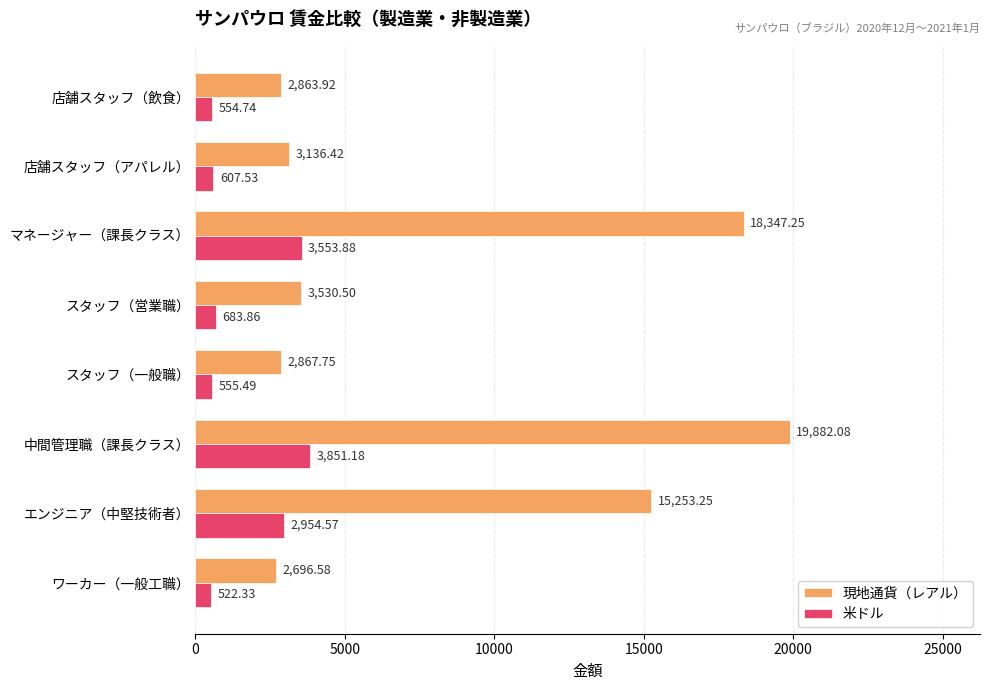

What is the average value of the 現地通貨（レアル） series?

8572.2